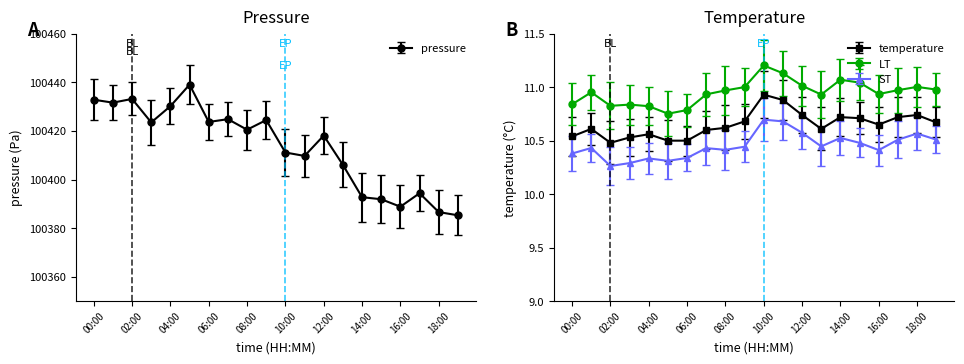

True or false: temperature and pressure intersect in this chart.

False